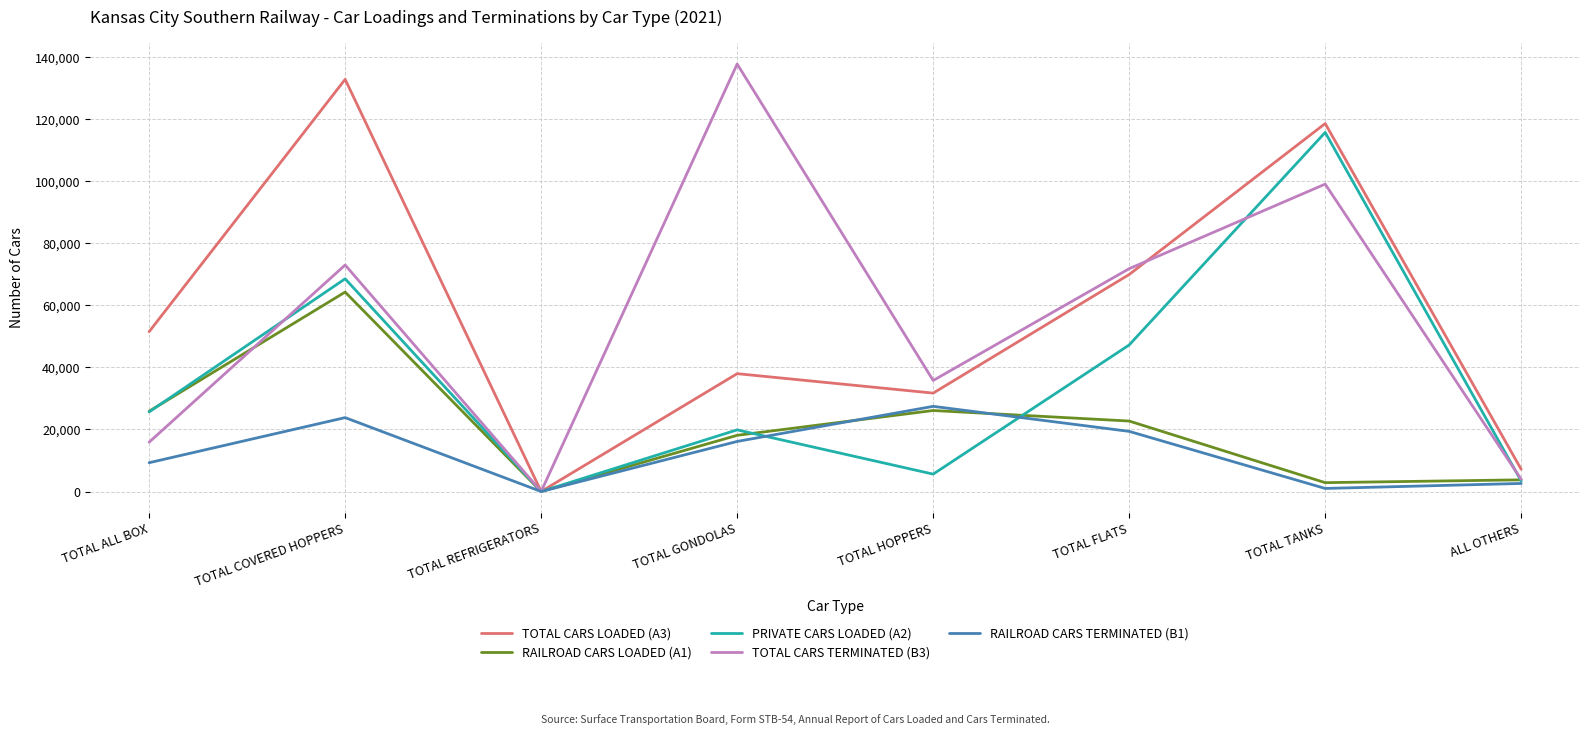

At which category is the sum across all series the highest?

TOTAL COVERED HOPPERS